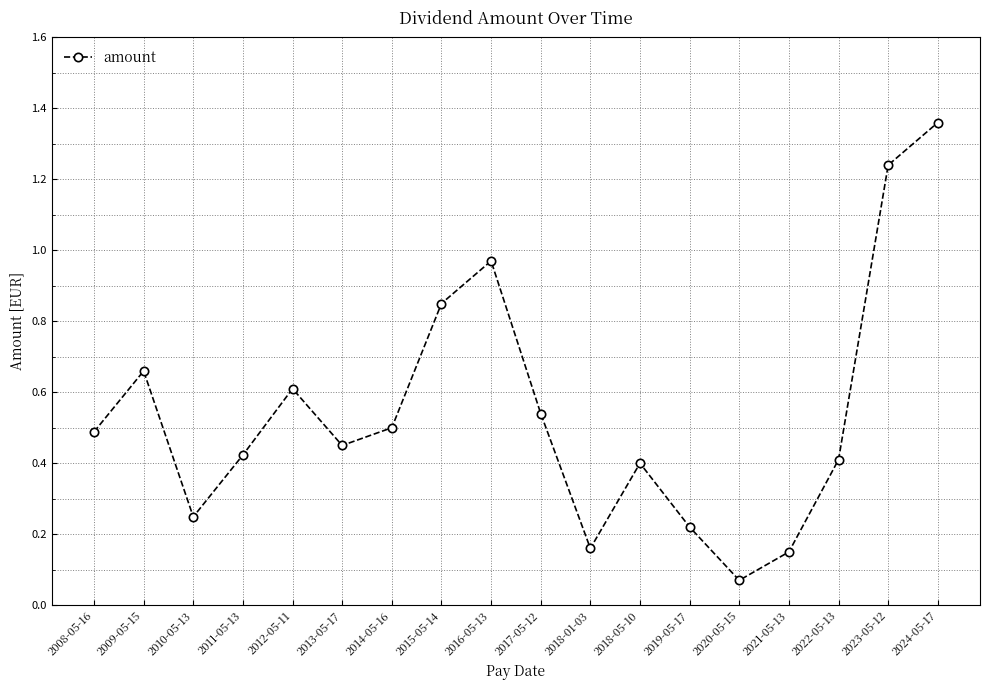

Where is the data nearest to the value 0?

2020-05-15